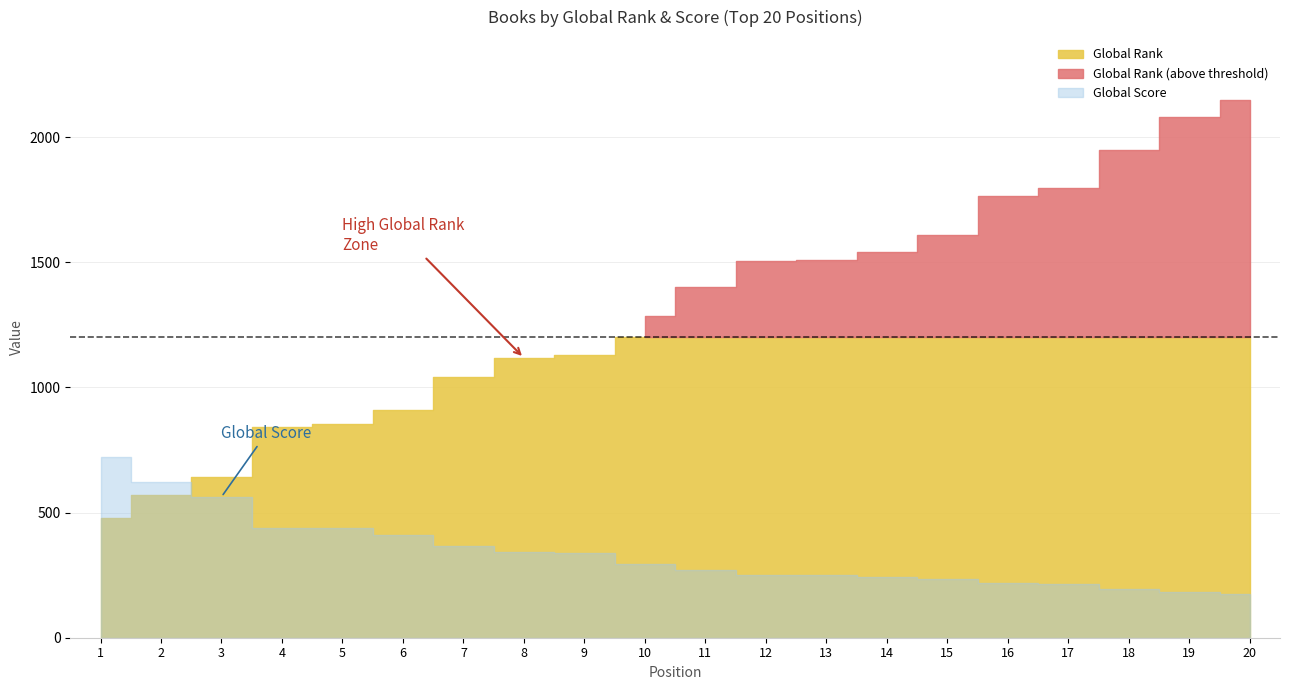

What is the difference between the Global Rank values at 6 and 3?

267